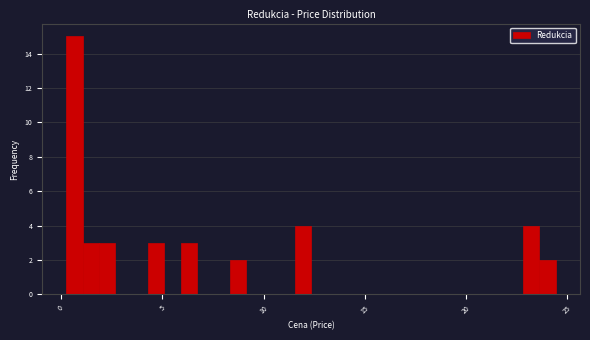

Read against the x-axis, roughly where is the centre of the tallest bar?

0.5